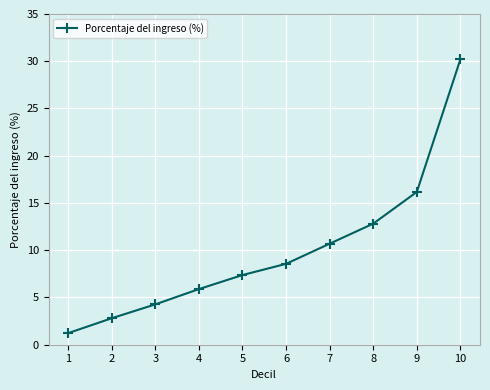

What is the value of the 10th point from the left?

30.2